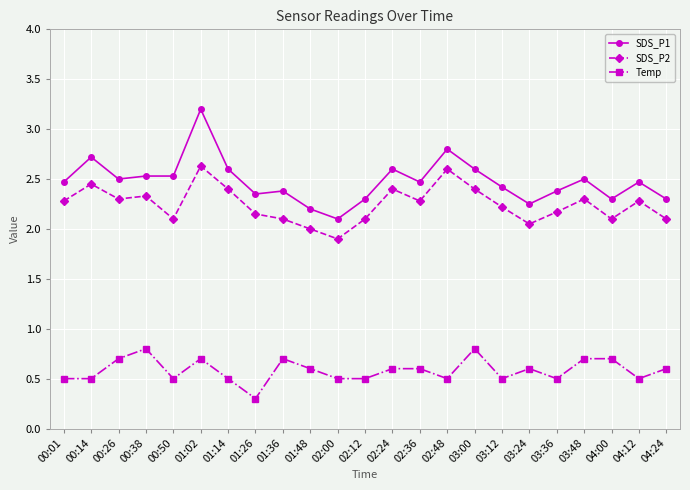

True or false: SDS_P1 and SDS_P2 intersect in this chart.

False